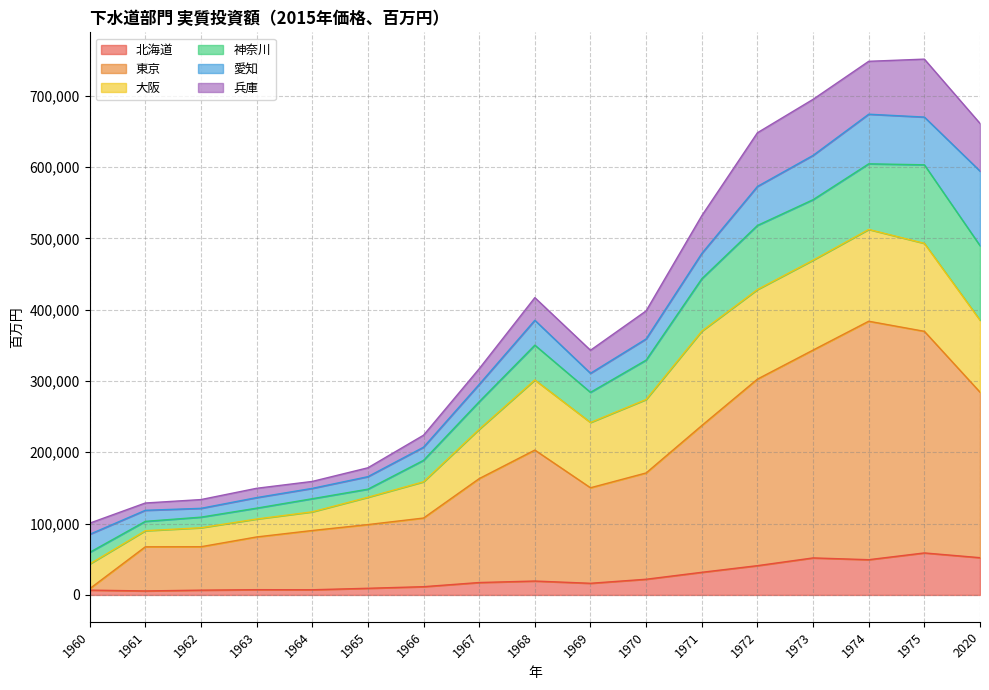

What is the maximum value for 北海道?

58895